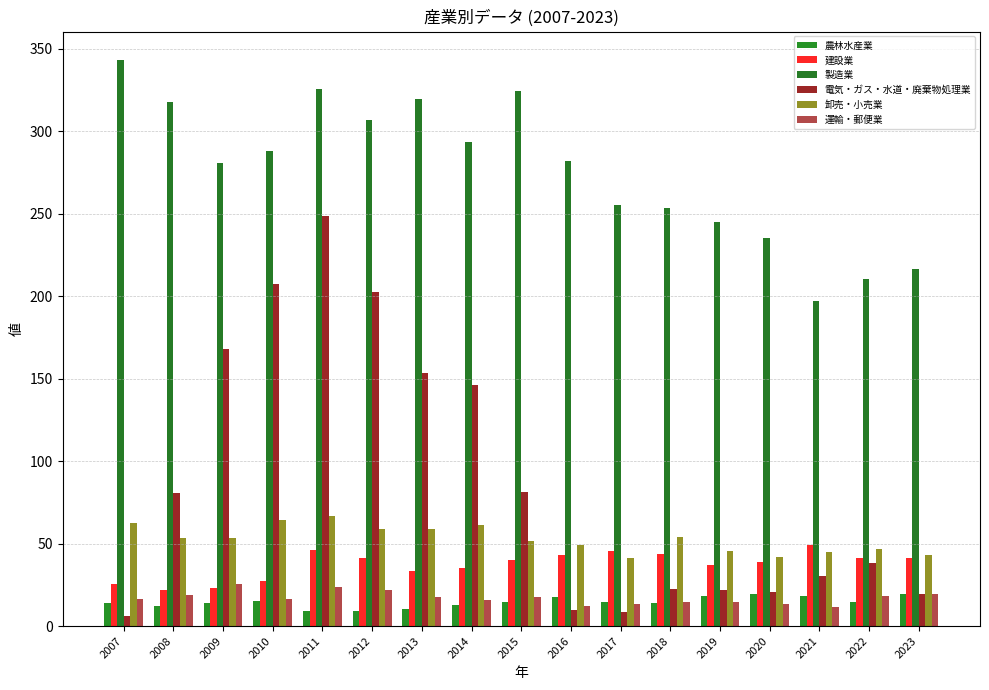

At how many categories does at least one series exceed 225?

14